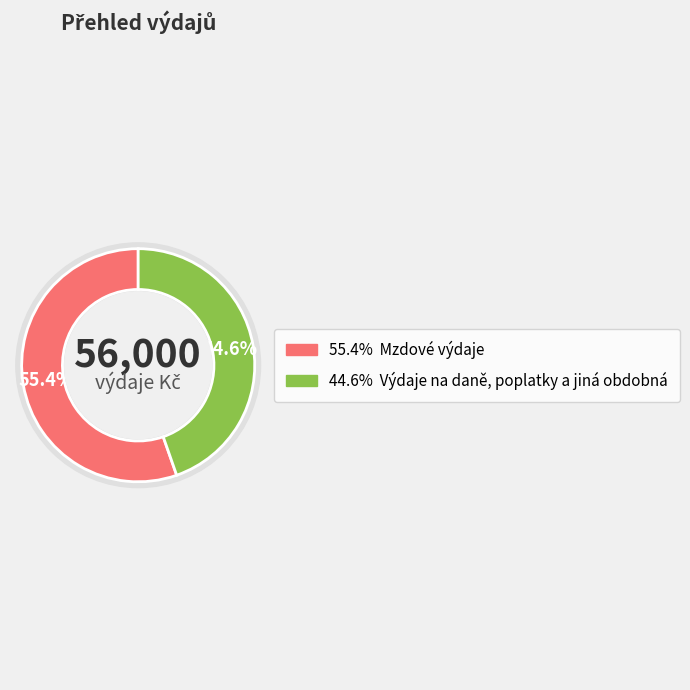

How many slices are in this pie chart?

2